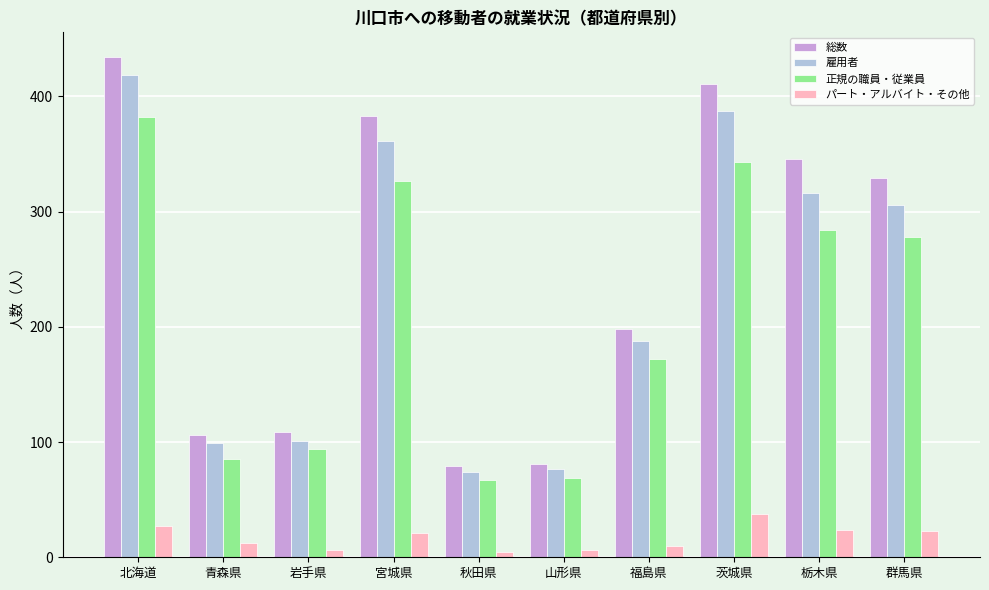

Count the number of data series in this chart.

4